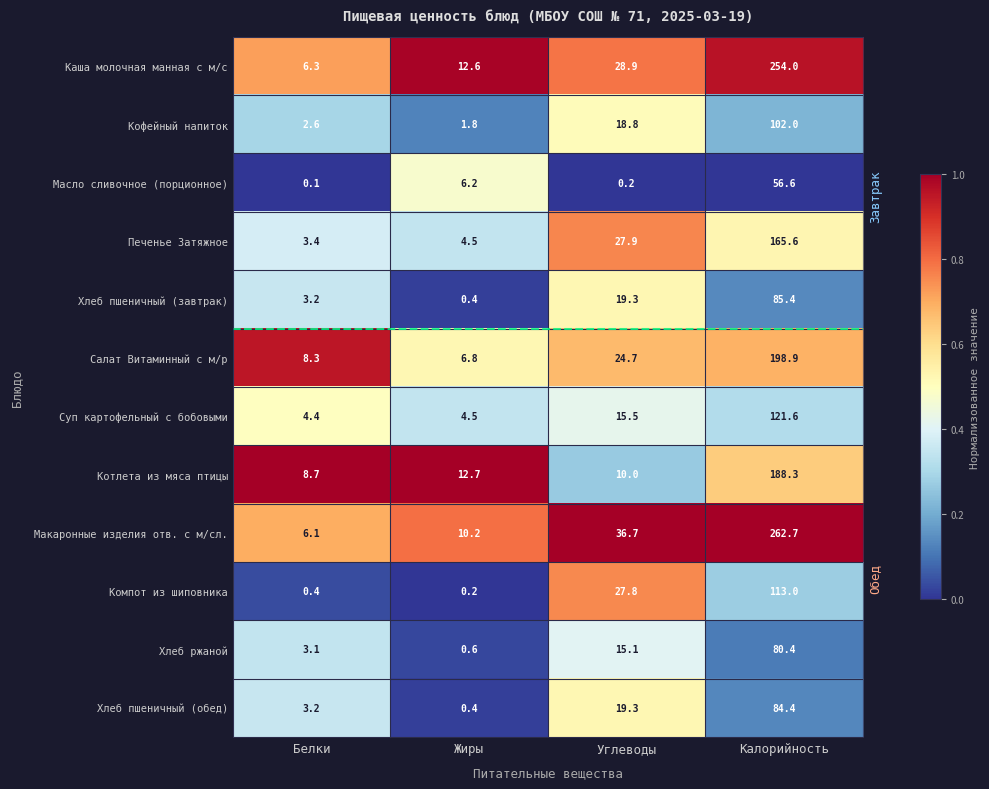

Where is Хлеб пшеничный (обед) nearest to the value 42?

Углеводы